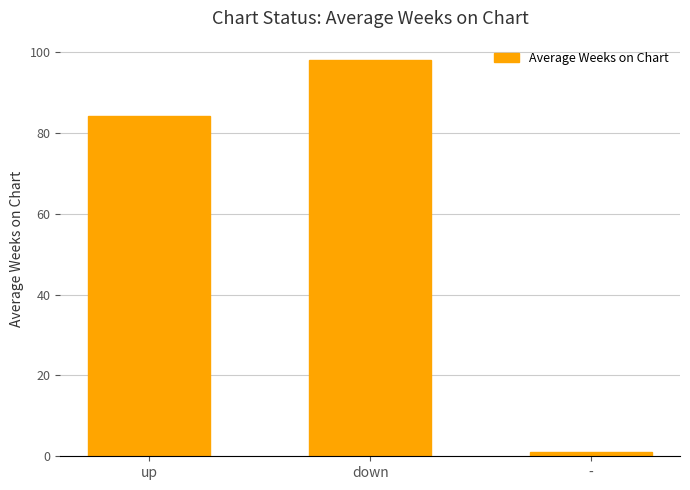

List the labels in order of value, largest first.

down, up, -